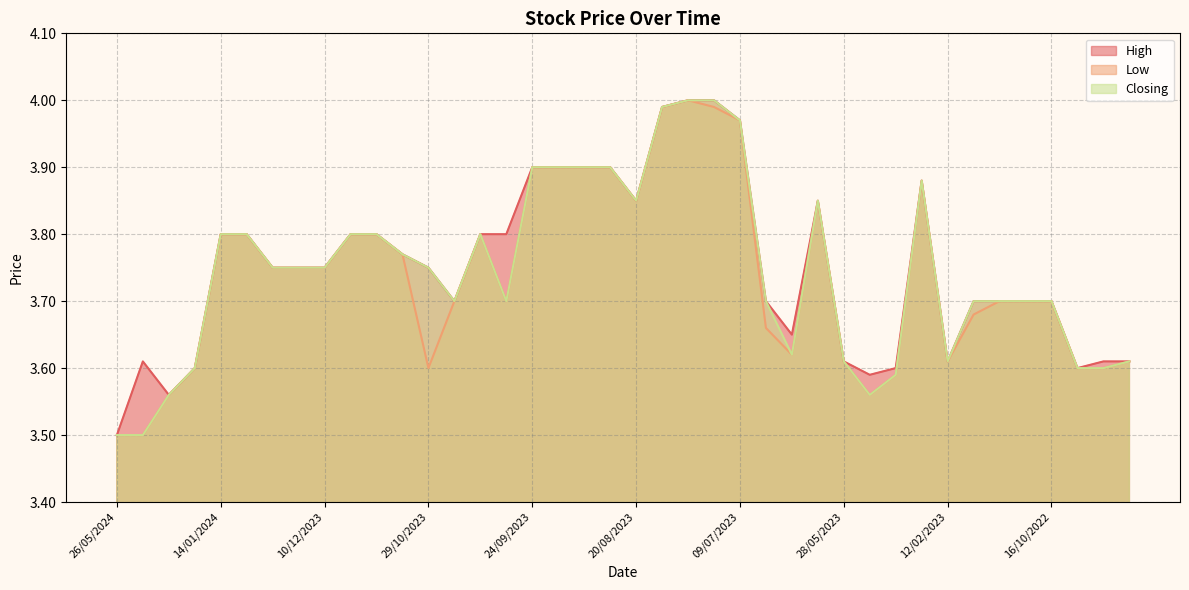

True or false: Closing and High cross at least once.

False